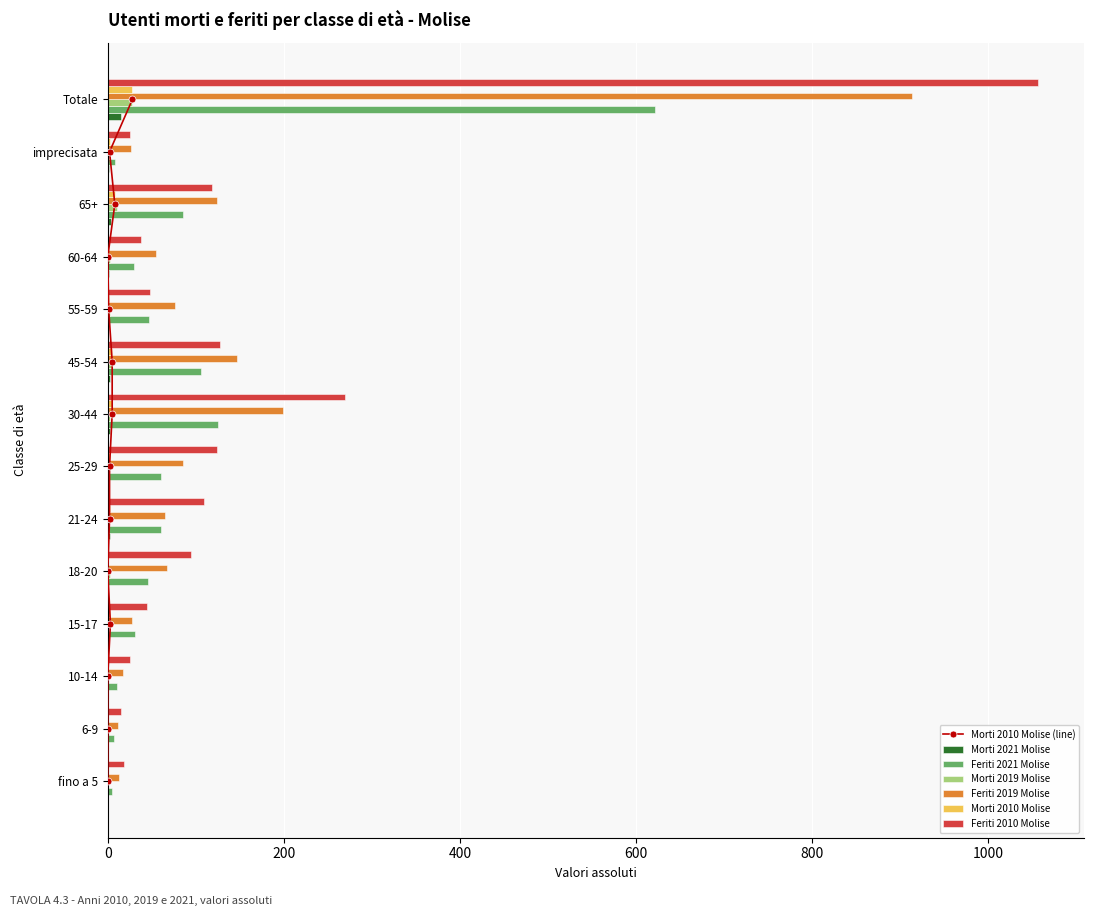

Reading left to right, transcribe all the data shown in this chart.

Morti 2021 Molise: fino a 5=0	6-9=0	10-14=0	15-17=1	18-20=0	21-24=3	25-29=0	30-44=2	45-54=2	55-59=1	60-64=1	65+=4	imprecisata=1	Totale=15
Feriti 2021 Molise: fino a 5=5	6-9=7	10-14=11	15-17=31	18-20=46	21-24=60	25-29=60	30-44=125	45-54=106	55-59=47	60-64=30	65+=86	imprecisata=8	Totale=622
Morti 2019 Molise: fino a 5=0	6-9=0	10-14=0	15-17=0	18-20=2	21-24=1	25-29=1	30-44=3	45-54=5	55-59=2	60-64=2	65+=11	imprecisata=1	Totale=28
Feriti 2019 Molise: fino a 5=13	6-9=12	10-14=17	15-17=27	18-20=67	21-24=65	25-29=85	30-44=199	45-54=147	55-59=76	60-64=55	65+=124	imprecisata=26	Totale=913
Morti 2010 Molise: fino a 5=0	6-9=0	10-14=0	15-17=3	18-20=0	21-24=2	25-29=2	30-44=5	45-54=5	55-59=1	60-64=0	65+=8	imprecisata=2	Totale=28
Feriti 2010 Molise: fino a 5=18	6-9=15	10-14=25	15-17=45	18-20=94	21-24=109	25-29=124	30-44=269	45-54=128	55-59=48	60-64=38	65+=118	imprecisata=25	Totale=1056